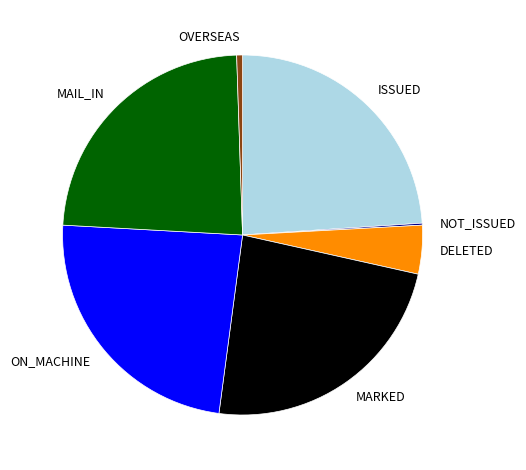

Does ISSUED account for over 50% of the chart?

No